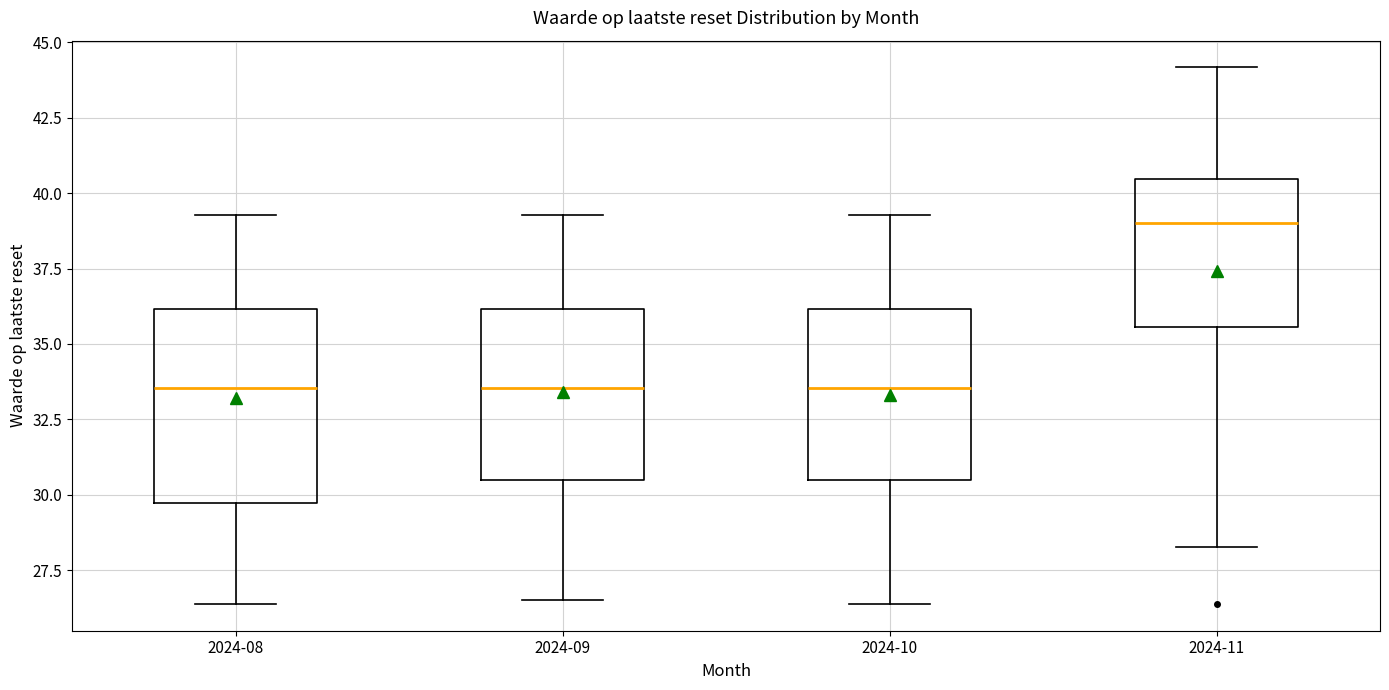

Which box is the tallest, from its lower edge to its upper edge?

2024-08